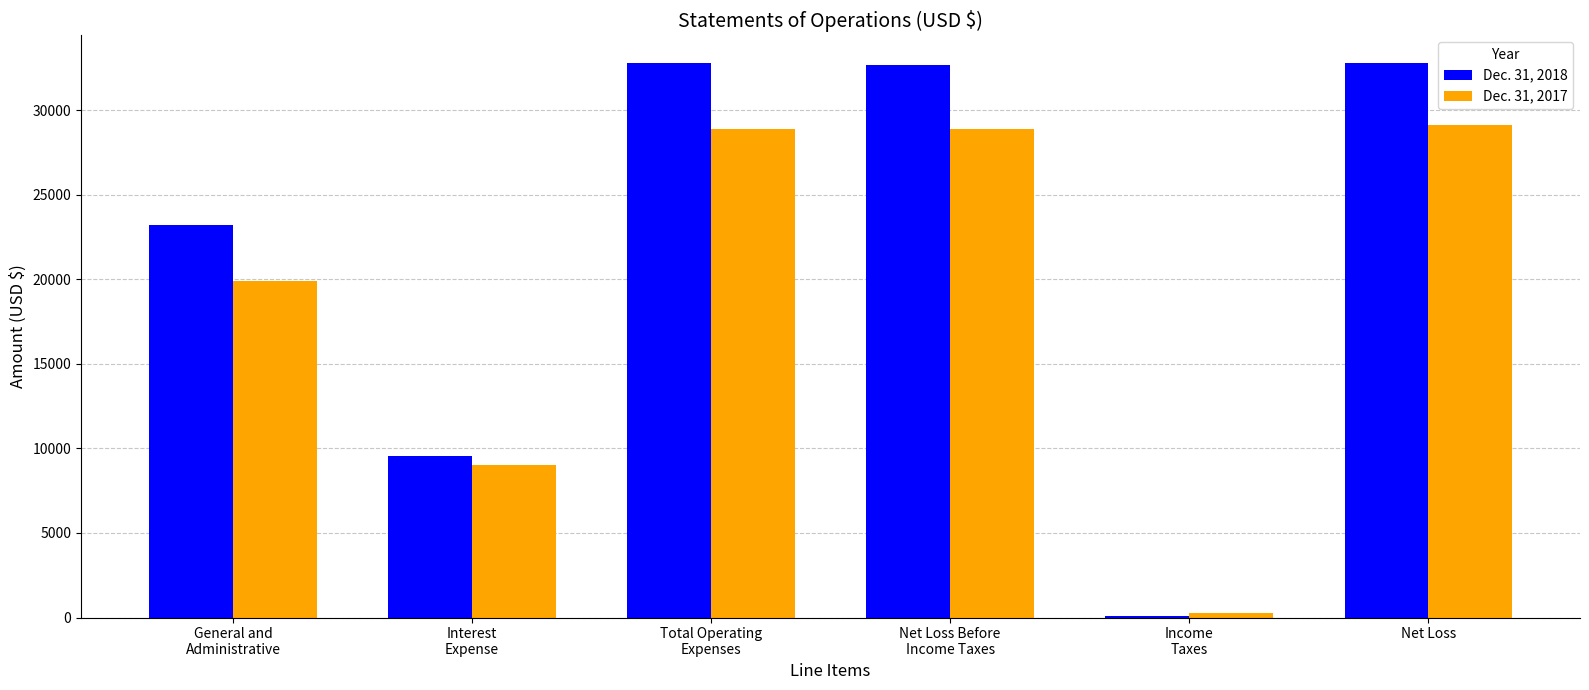

Which series has the largest total across all categories?

Dec. 31, 2018